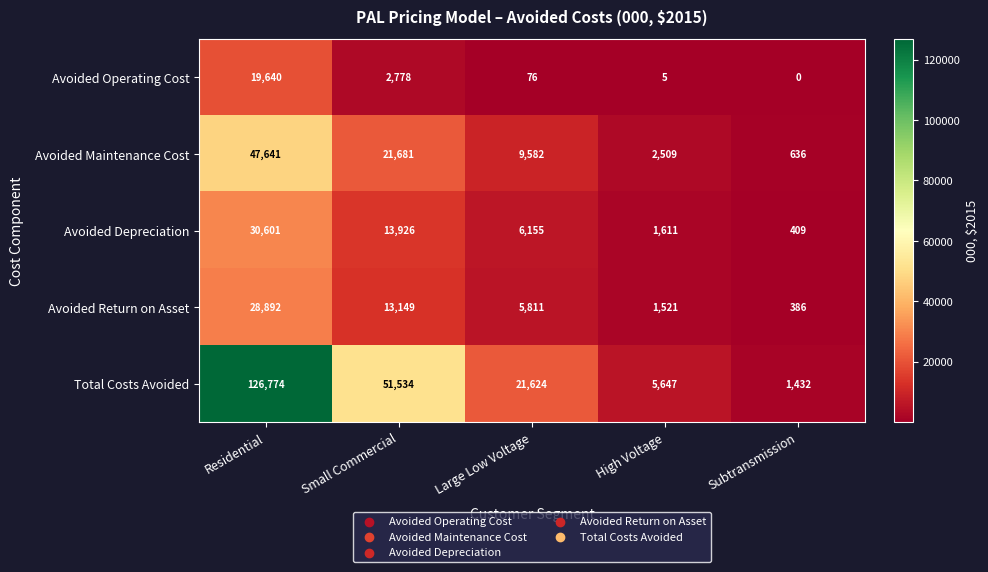

Which series has the largest range (max minus min)?

Total Costs Avoided